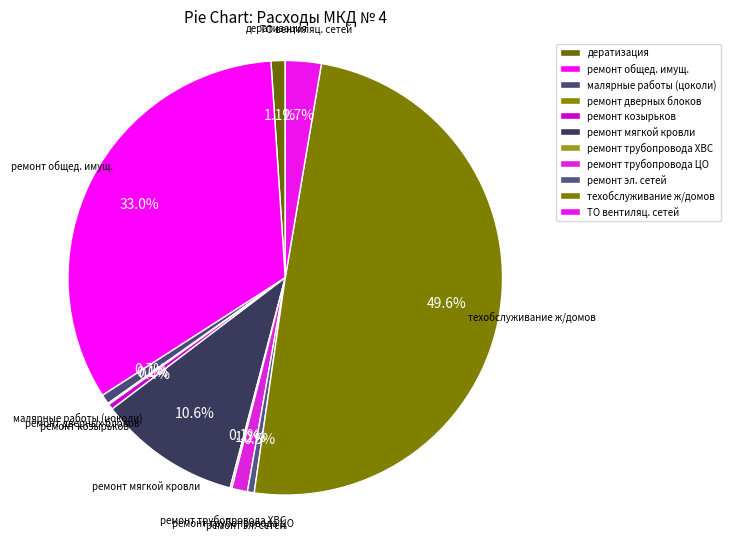

What portion of the pie excludes ремонт козырьков?

99.6%